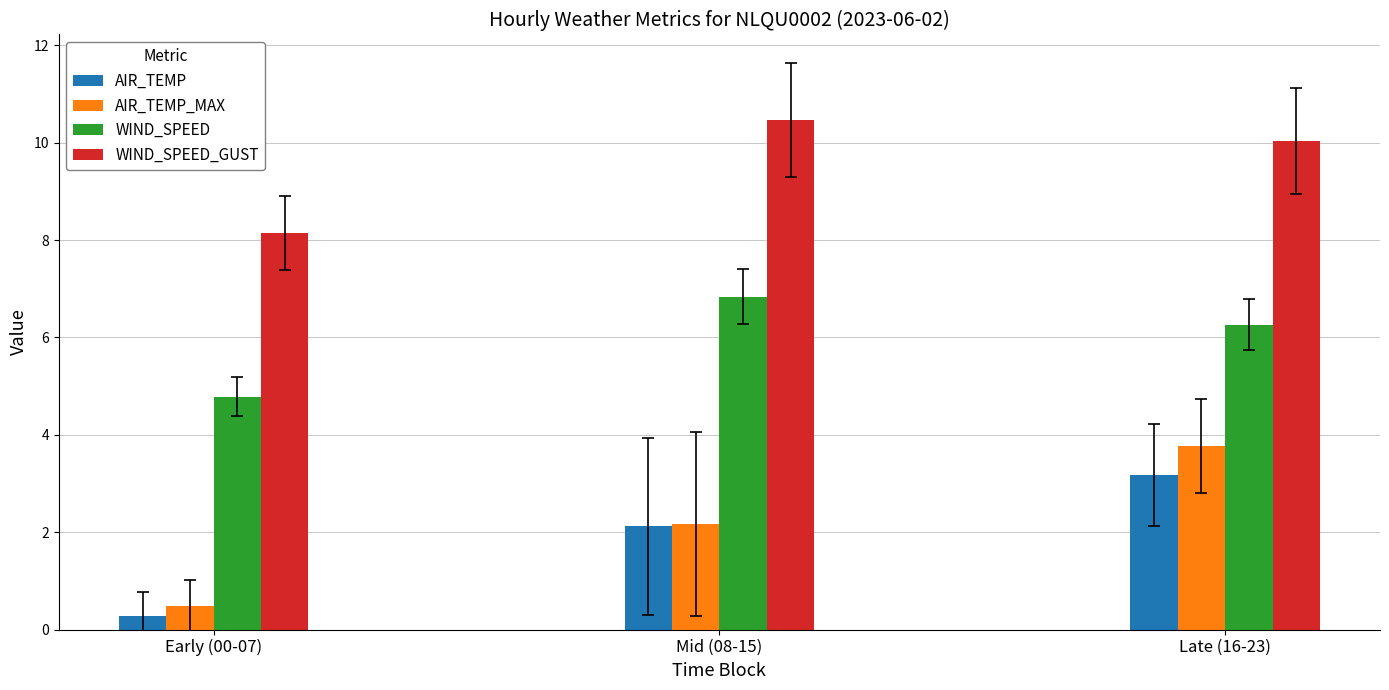

At which category does the chart reach its minimum across all series?

Early (00-07)